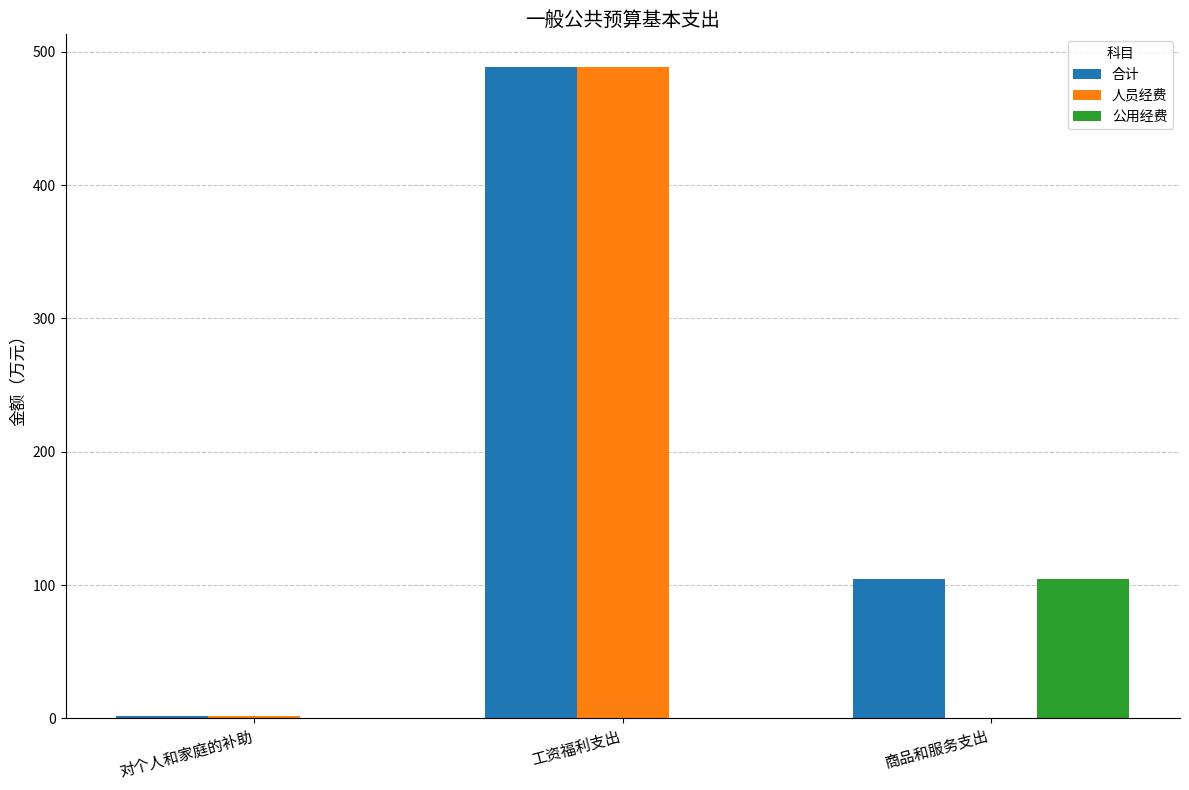

At which category is the sum across all series the highest?

工资福利支出